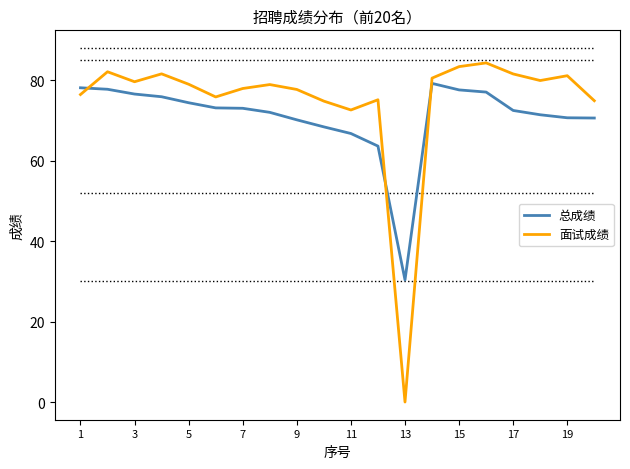

How many distinct data groups are displayed?

2